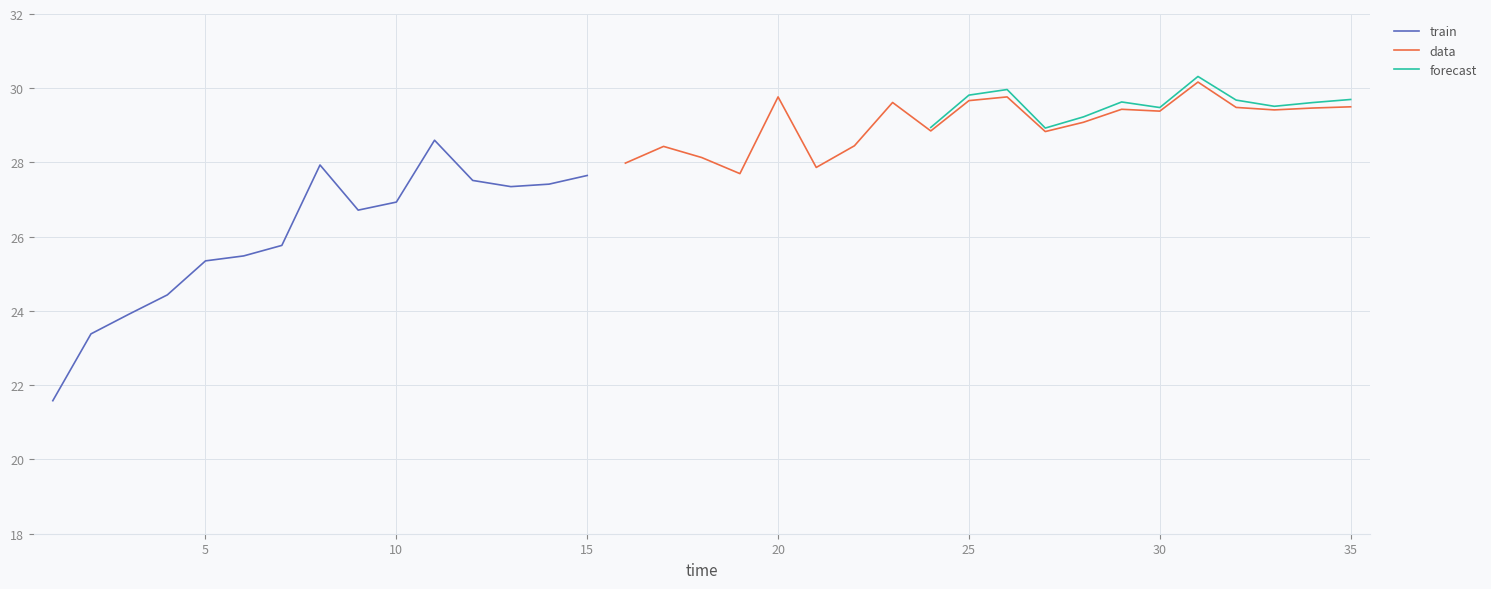

The value of train at 10 is 36.3. True or false?

False